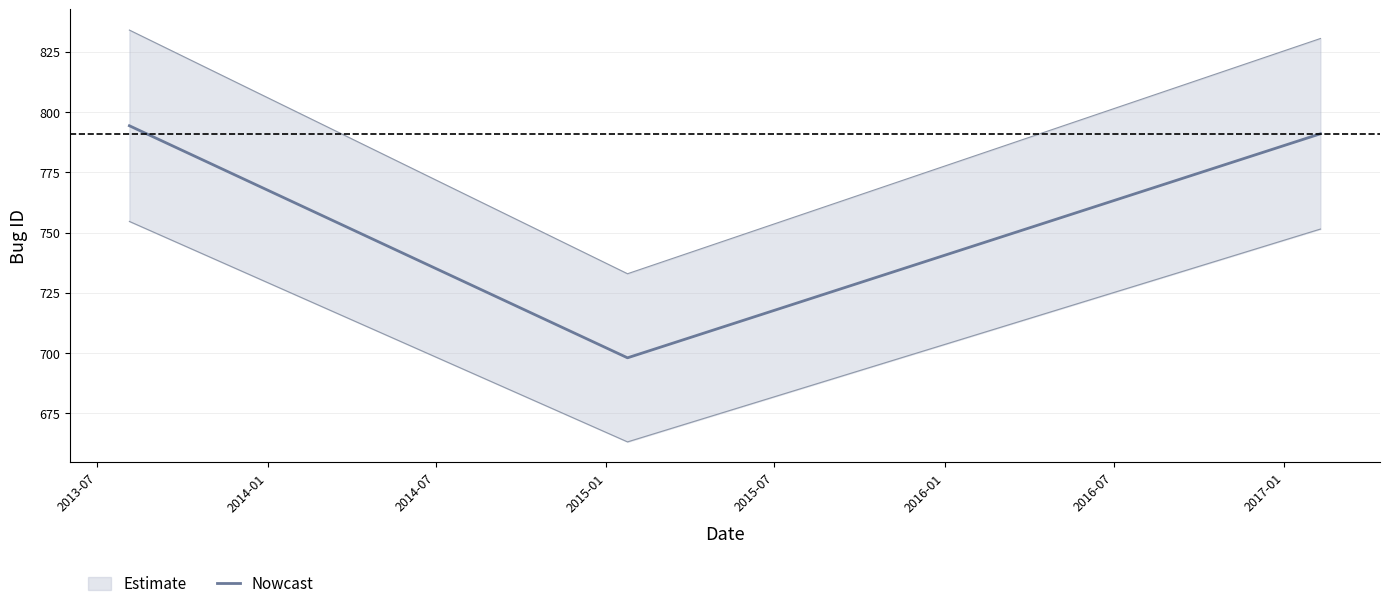

What is the sum of the values at 2014-07 and 2013-07?

1585.3